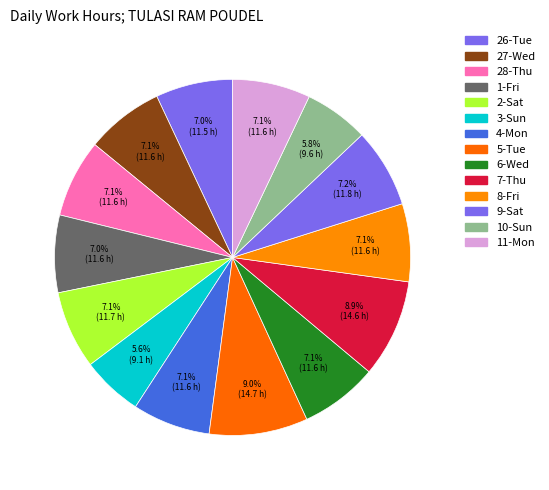

To the nearest percent, what percentage of the pie is 7-Thu?

9%